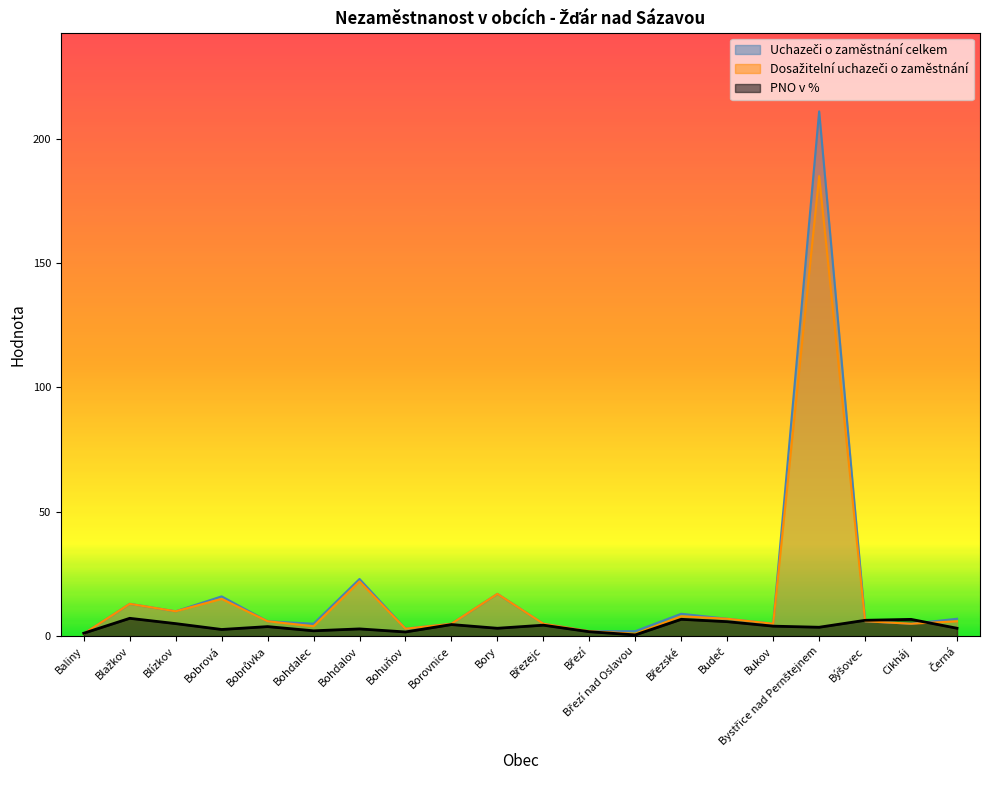

How many lines are shown in the chart?

3